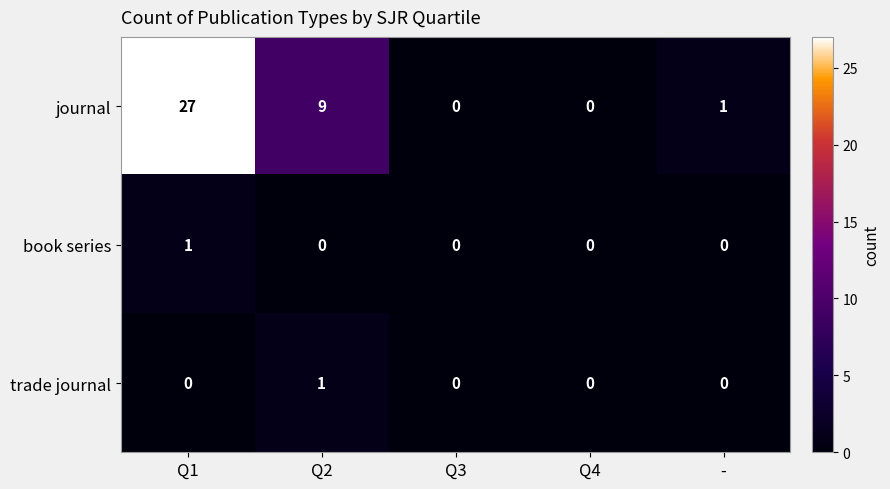

True or false: journal has a value of 0 at Q4.

True